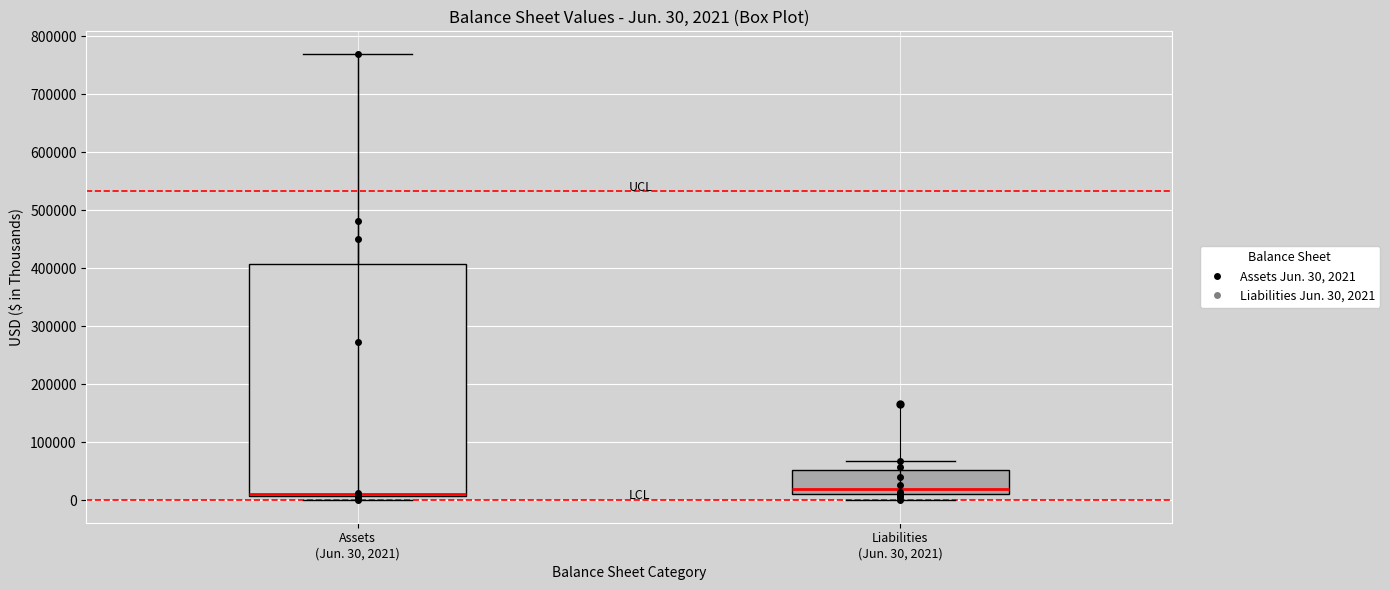

Comparing the boxes themselves (not the whiskers), which one is the tallest?

Assets (Jun. 30, 2021)